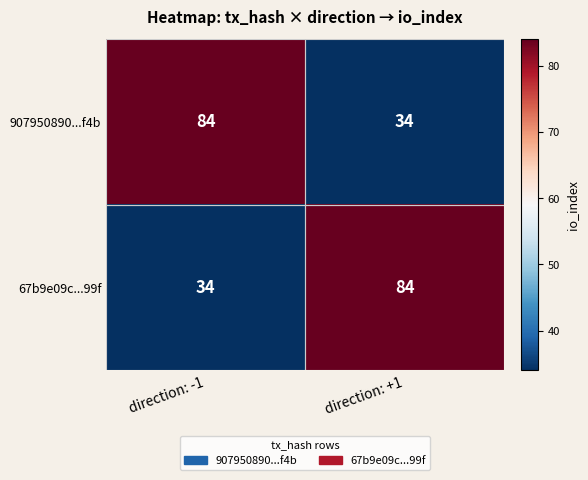

At direction: +1, list the series in order from smallest to largest.

907950890...f4b, 67b9e09c...99f